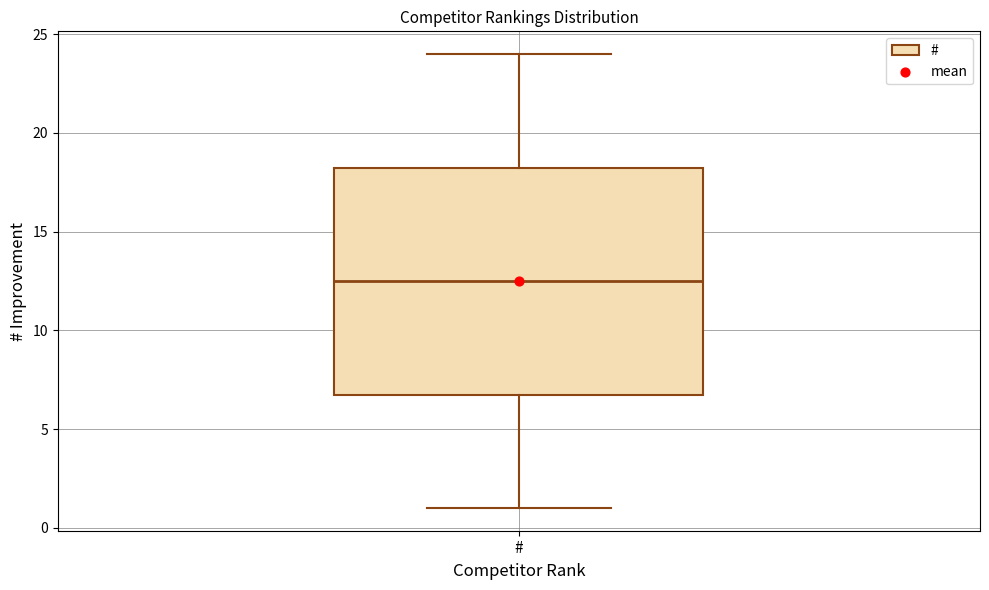

Where is the lower edge of the box for # on the y-axis? The values are not printed on the chart, so give them approximately, as read against the axis.

7.0